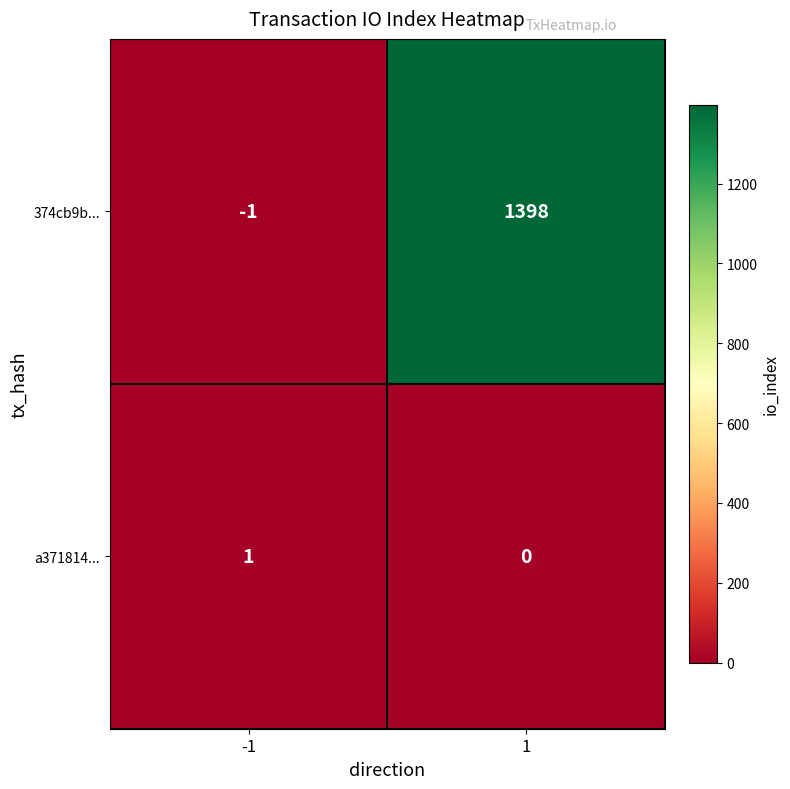

How many values in 374cb9b... are below zero?

1